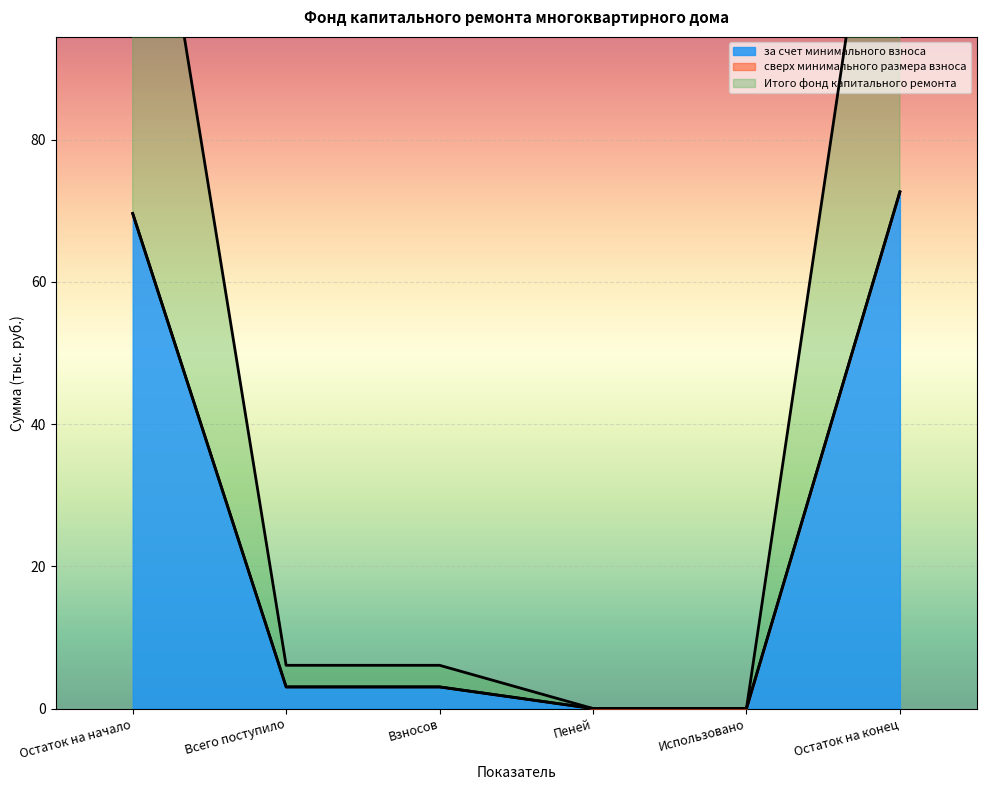

Rank the categories by за счет минимального взноса value from highest to lowest.

Остаток на конец, Остаток на начало, Всего поступило, Взносов, Пеней, Использовано